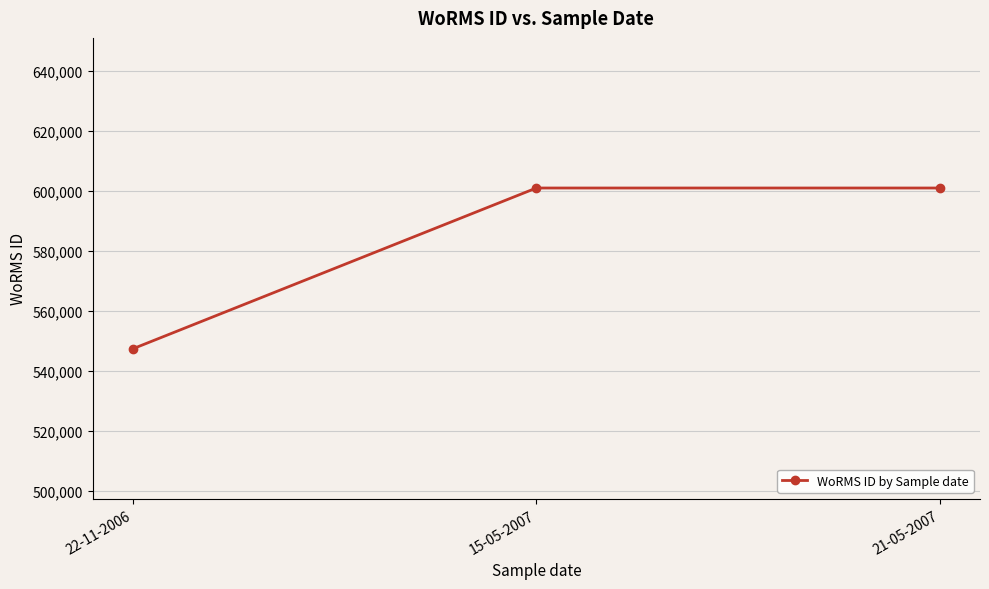

Reading right to left, list all the values displayed in this chart.

21-05-2007=600979	15-05-2007=600979	22-11-2006=547449